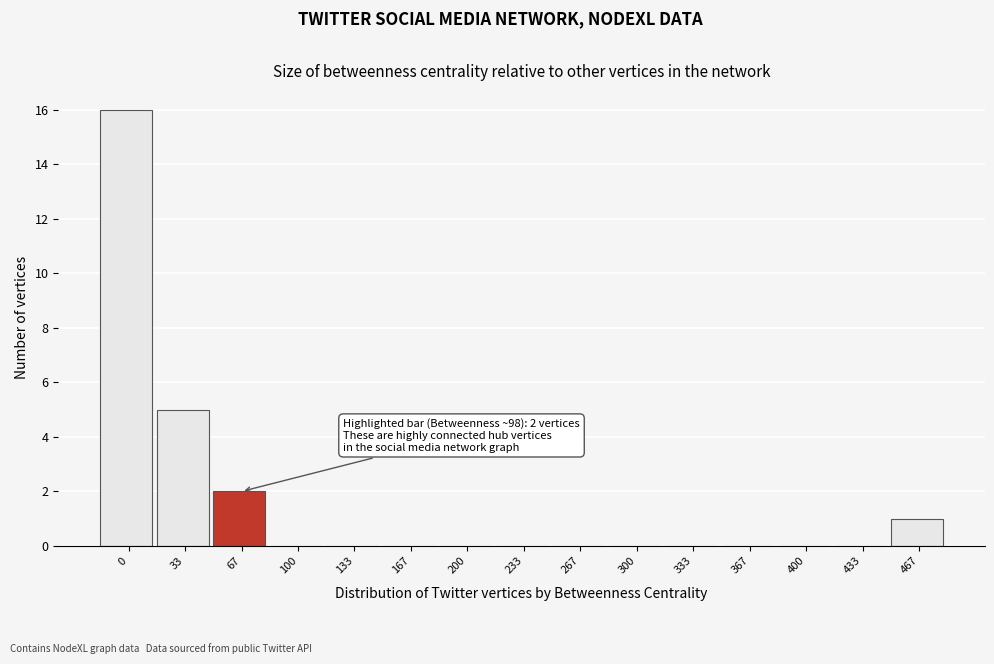

Reading left to right, list all the values displayed in this chart.

0=16	33=5	67=2	100=0	133=0	167=0	200=0	233=0	267=0	300=0	333=0	367=0	400=0	433=0	467=1